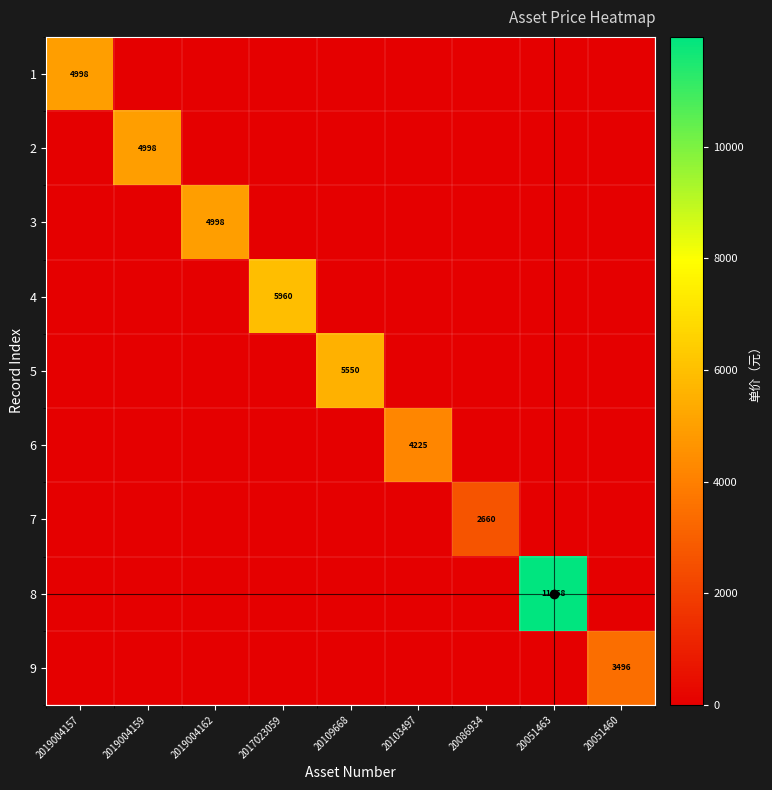

How many values in 2 are above zero?

1